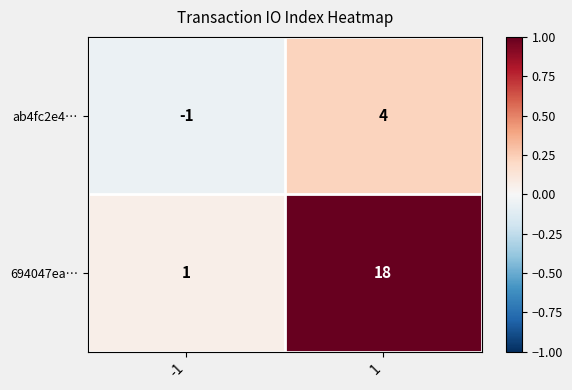

What is the difference between the 694047ea… values at -1 and 1?

17